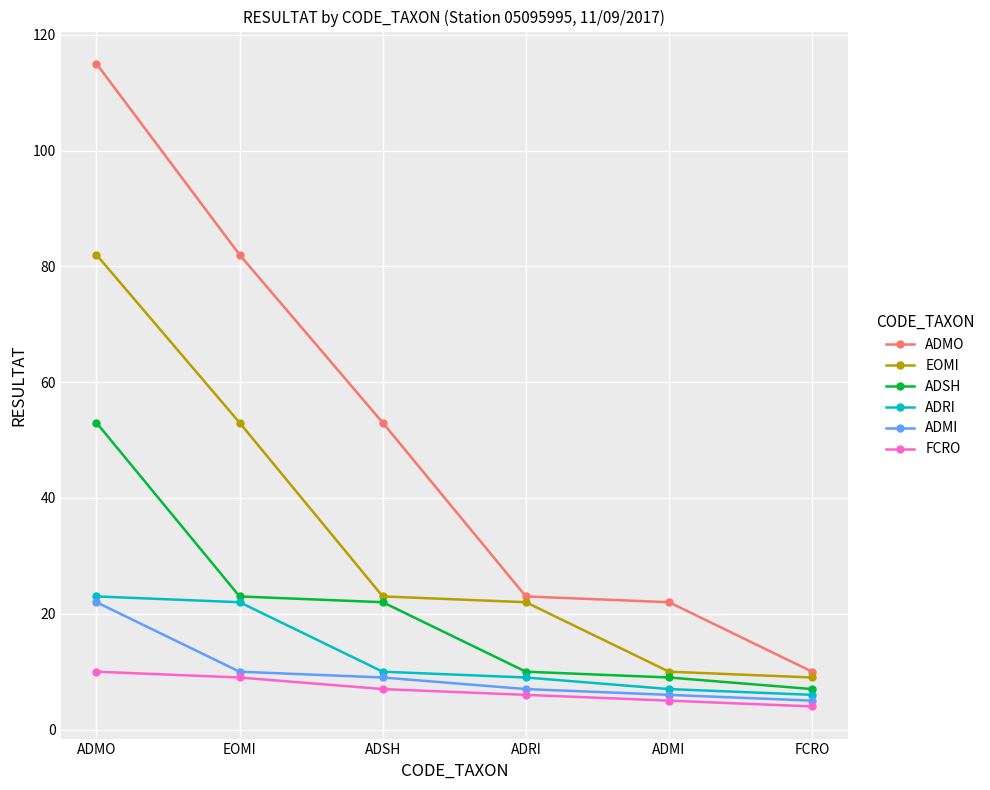

At which label does EOMI reach its peak?

ADMO